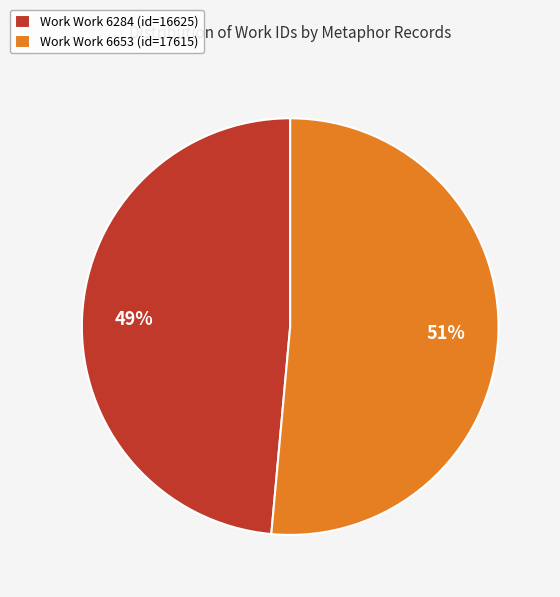

To the nearest percent, what portion does Work Work 6653 (id=17615) represent?

51%